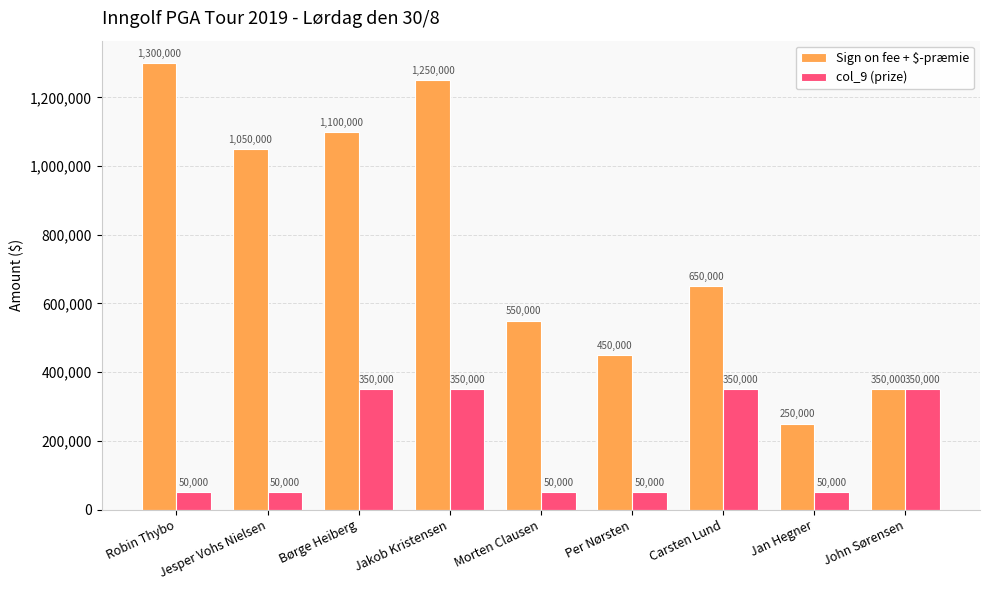

What is the lowest value of the col_9 (prize) series?

50000